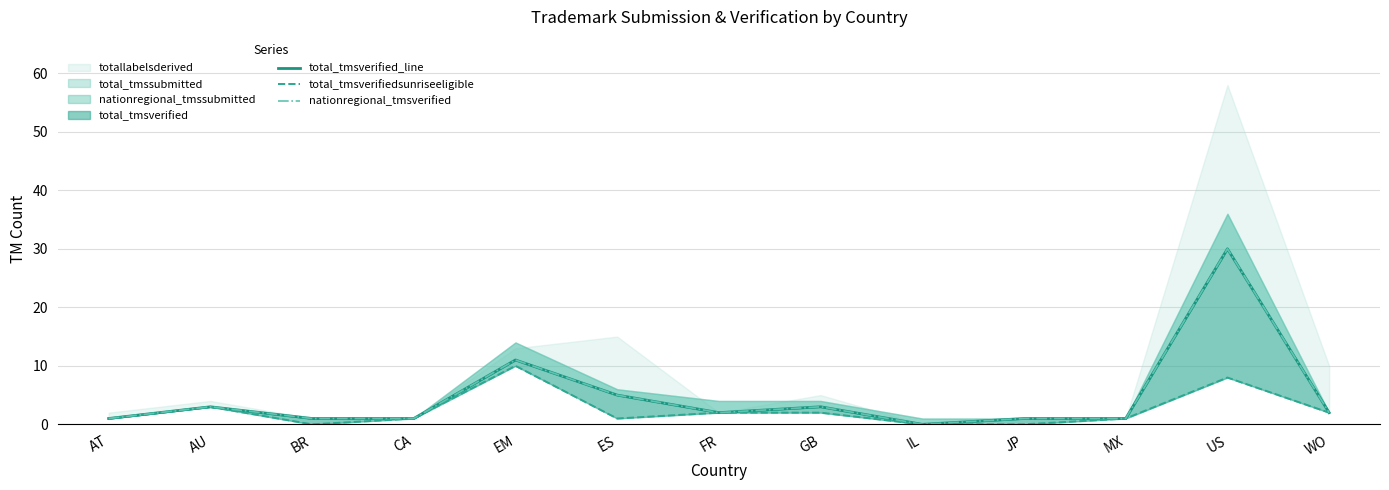

True or false: nationregional_tmsverified and total_tmsverifiedsunriseeligible cross at least once.

False